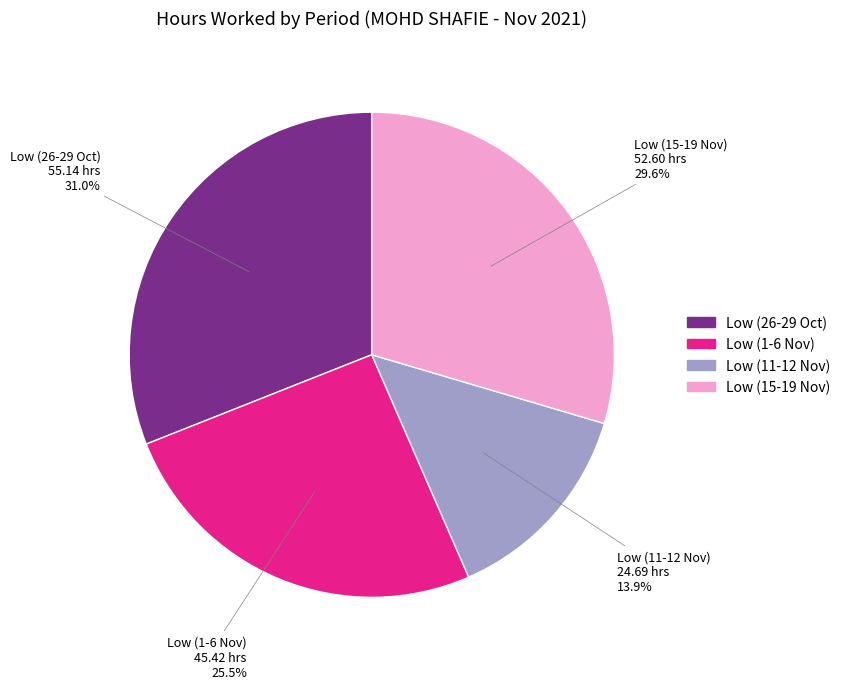

To the nearest percent, what is the difference between the largest and smallest slice percentages?

17%